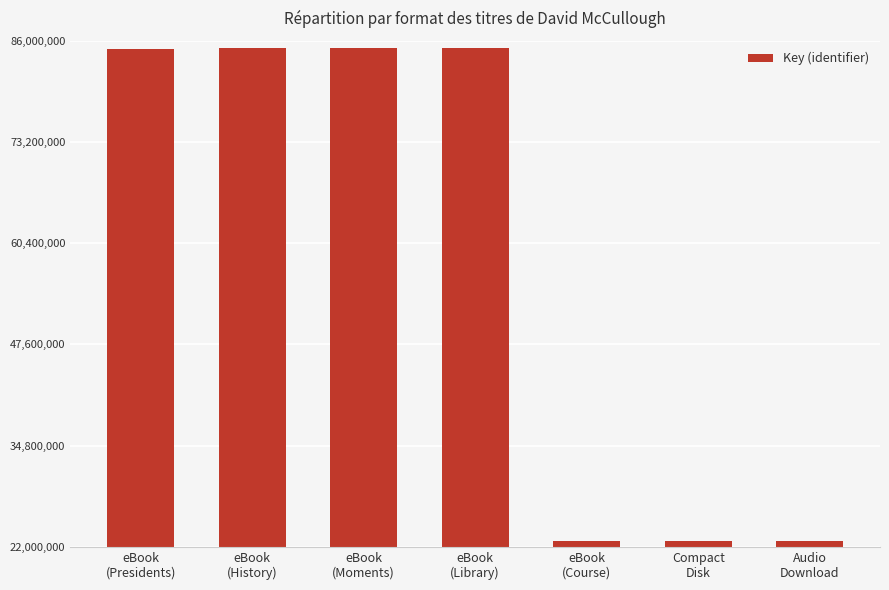

What is the smallest value displayed?

22773580